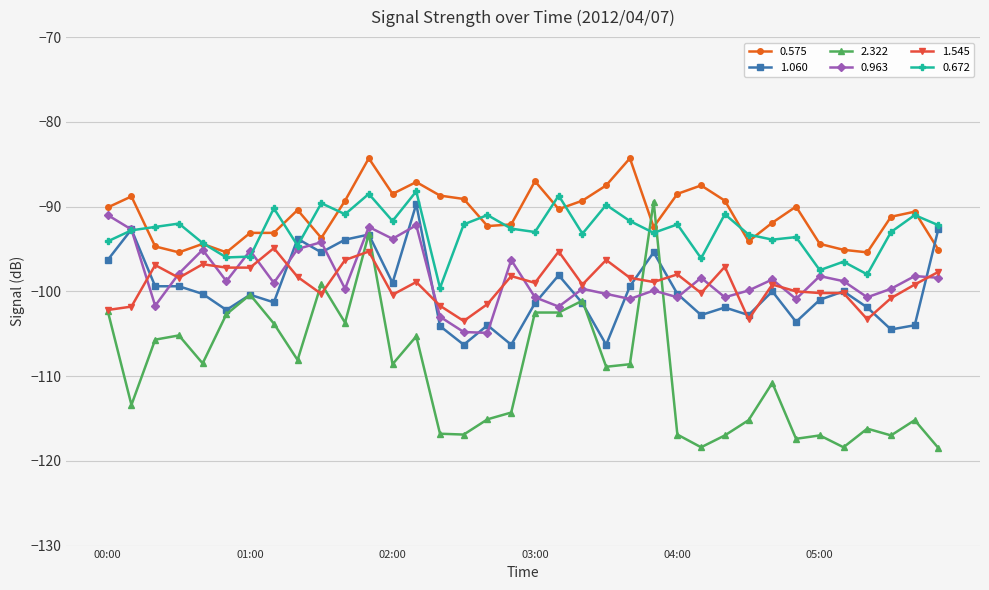

What is the value of the 1.060 point at the 9th from the left?

-93.8